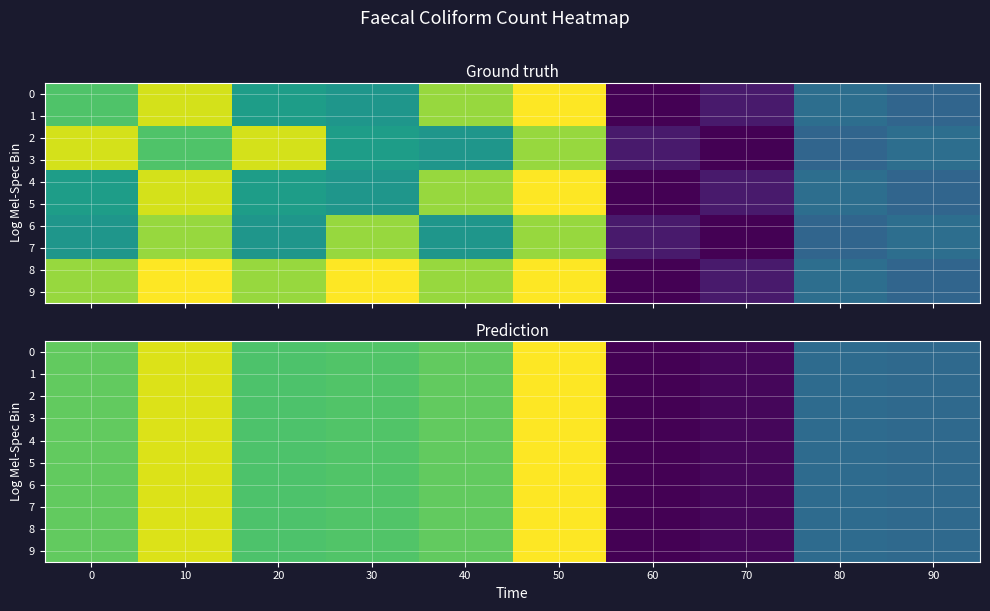

The 4 series shows 240.1 at 10. True or false?

False